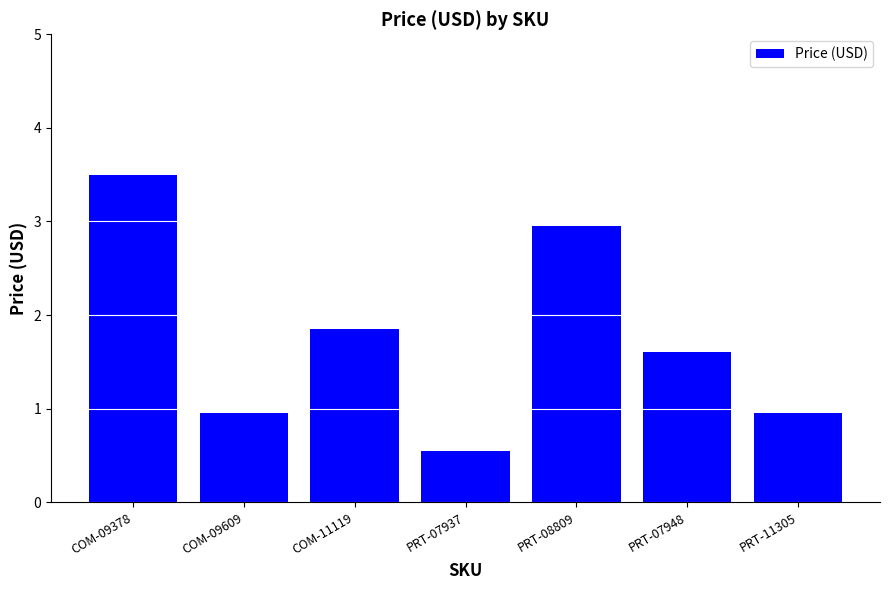

What is the sum of the values at PRT-08809 and PRT-07948?

4.6